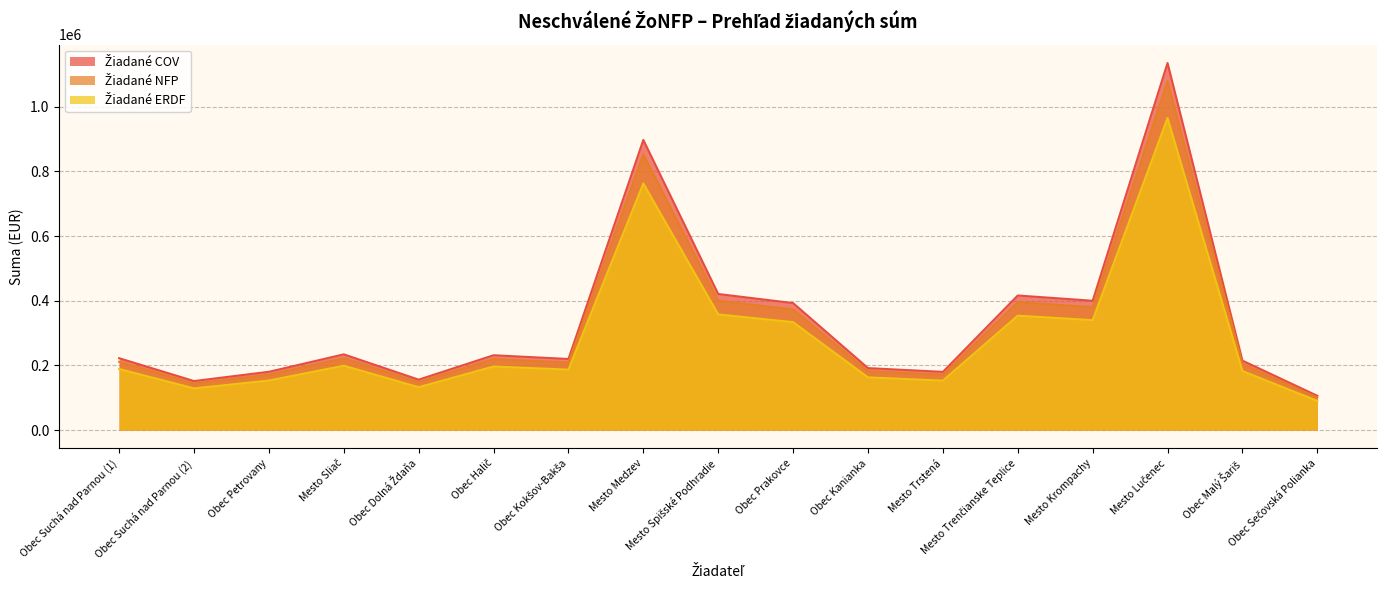

What is the difference between the second highest and second lowest values in the Žiadané NFP series?

708436.7